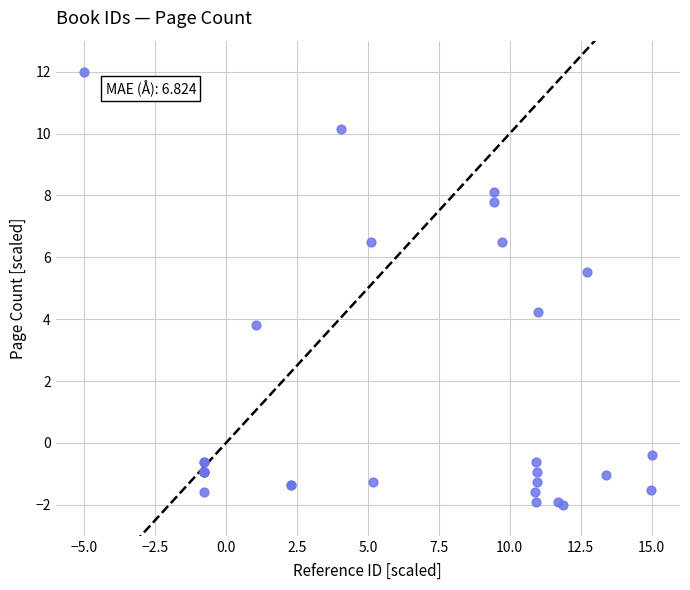

What Y value in the scatter plot is closest to 5?

5.5